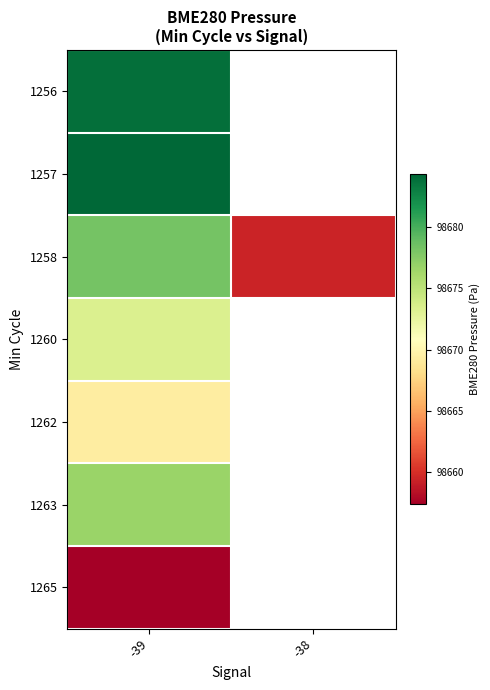

What is the highest value of the 1256 series?

98683.8